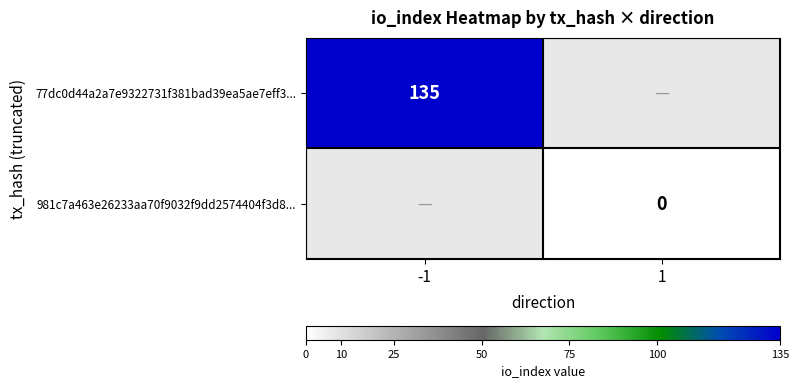

Is the value of 981c7a463e26233aa70f9032f9dd2574404f3d8... at 1 greater than the value of 77dc0d44a2a7e9322731f381bad39ea5ae7eff3... at -1?

No